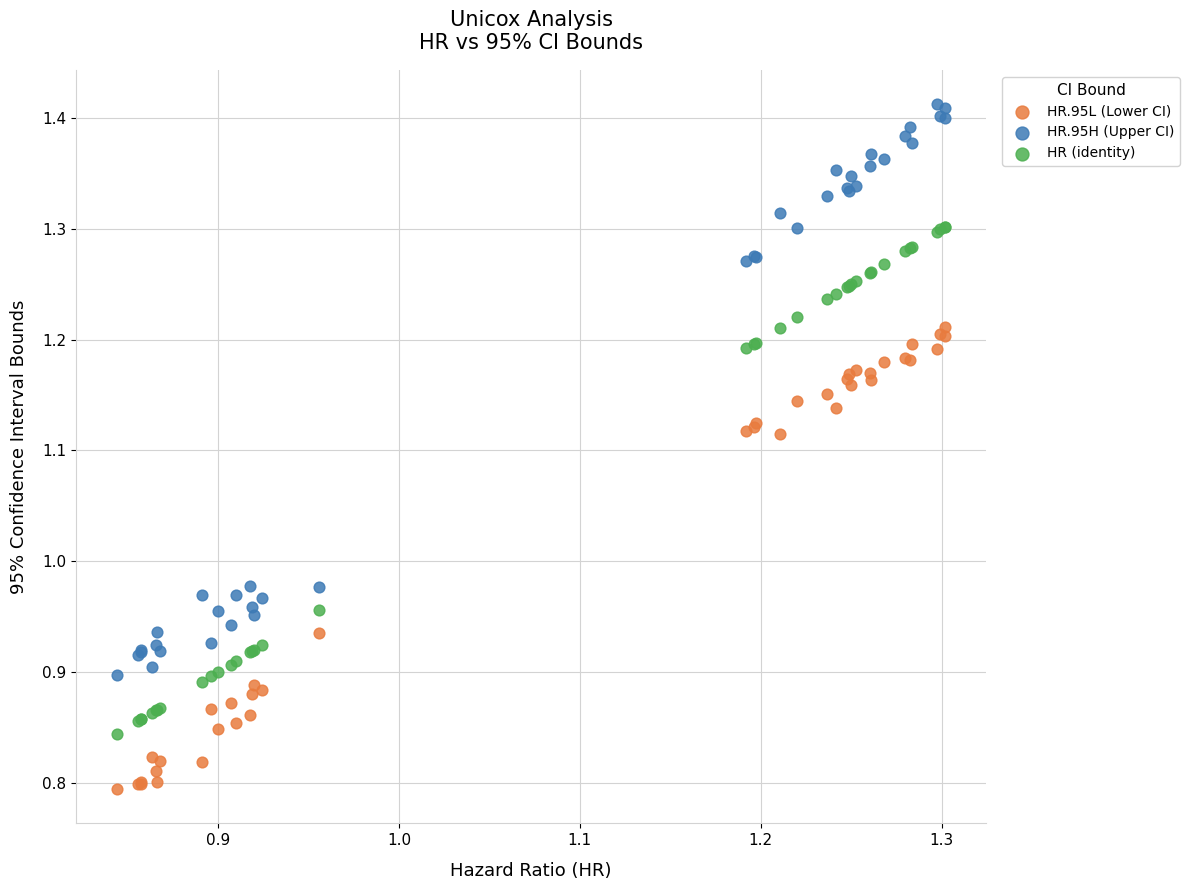

Which series reaches the maximum Y coordinate?

HR.95H (Upper CI)